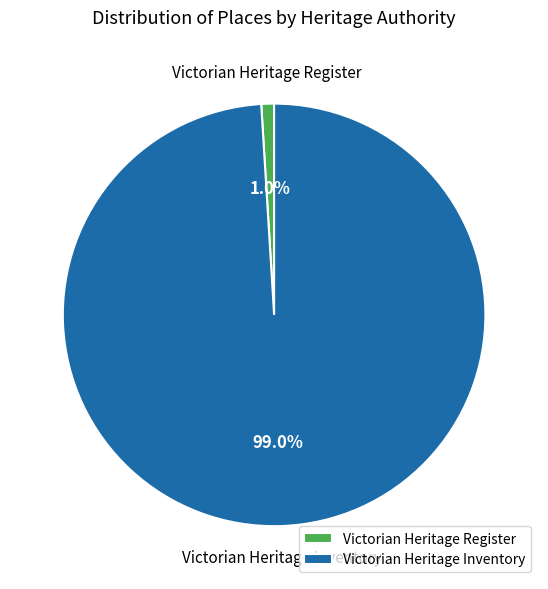

Is it true that Victorian Heritage Register is 1% of the pie?

True